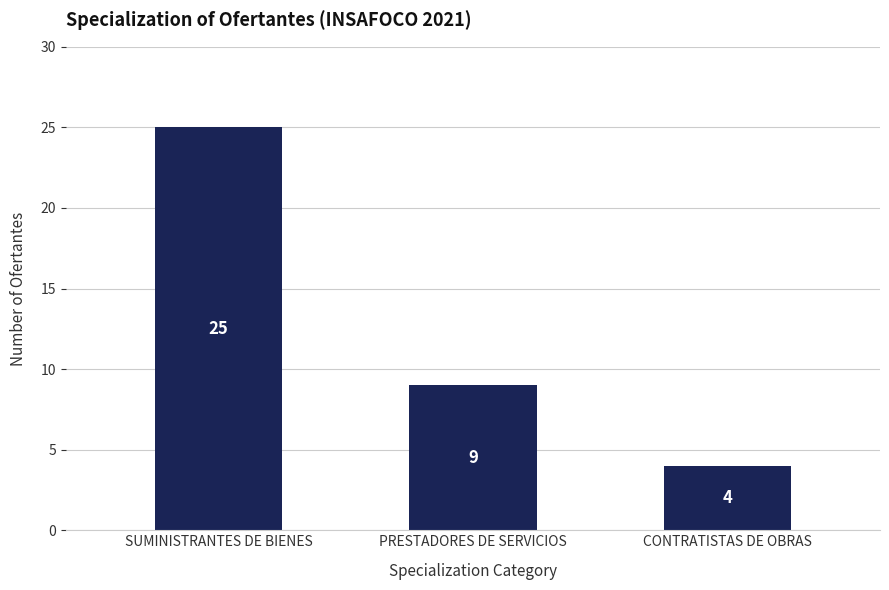

What is the difference between the maximum and minimum values?

21